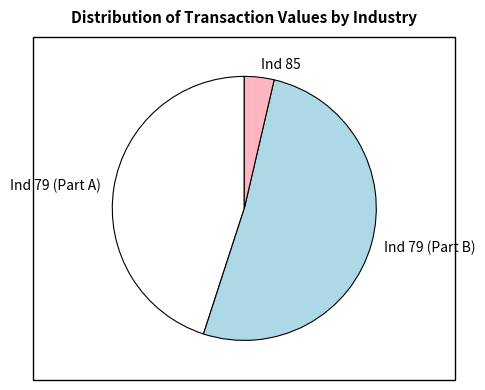

How many segments does this pie chart have?

3